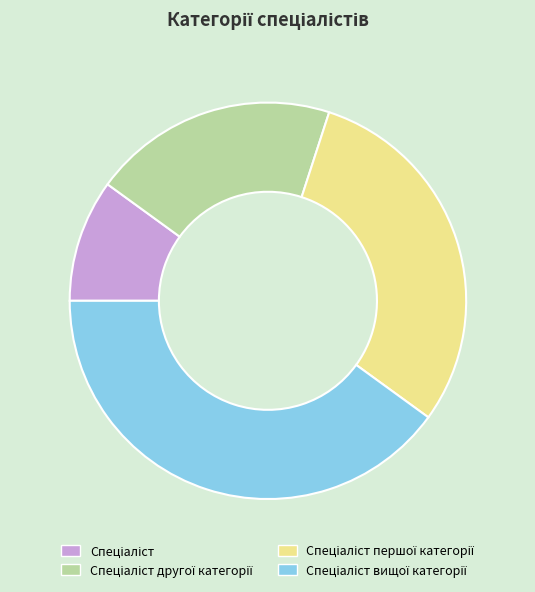

Does any single category account for the majority?

No